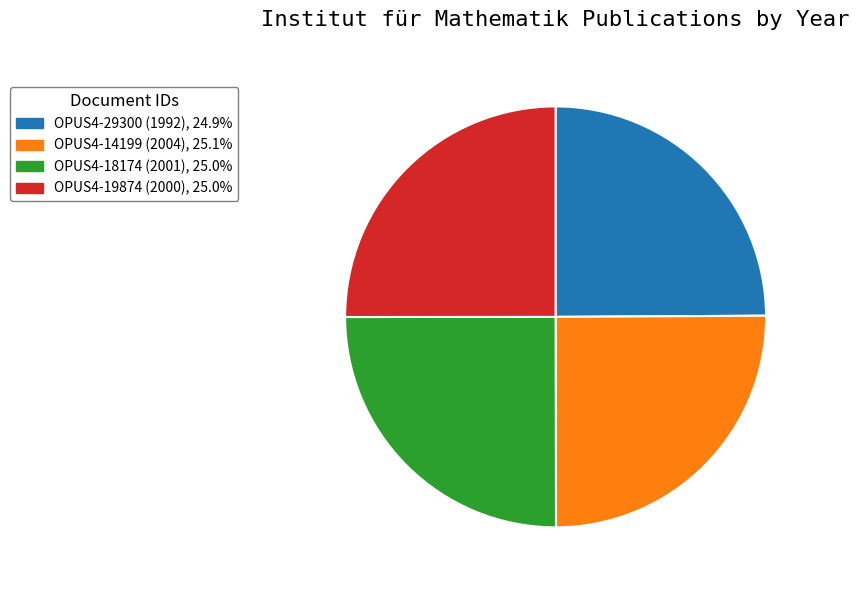

Does OPUS4-18174 (2001) represent more than half of the total?

No